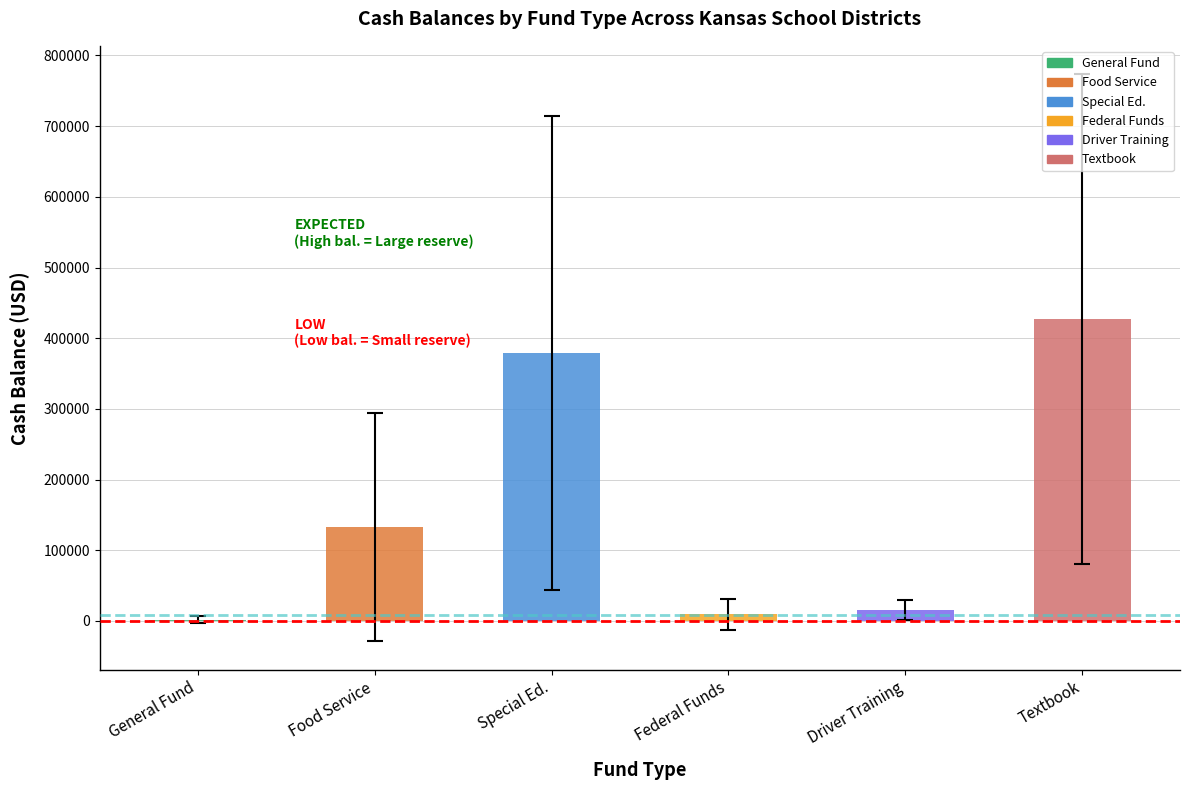

Are the bars horizontal?

No